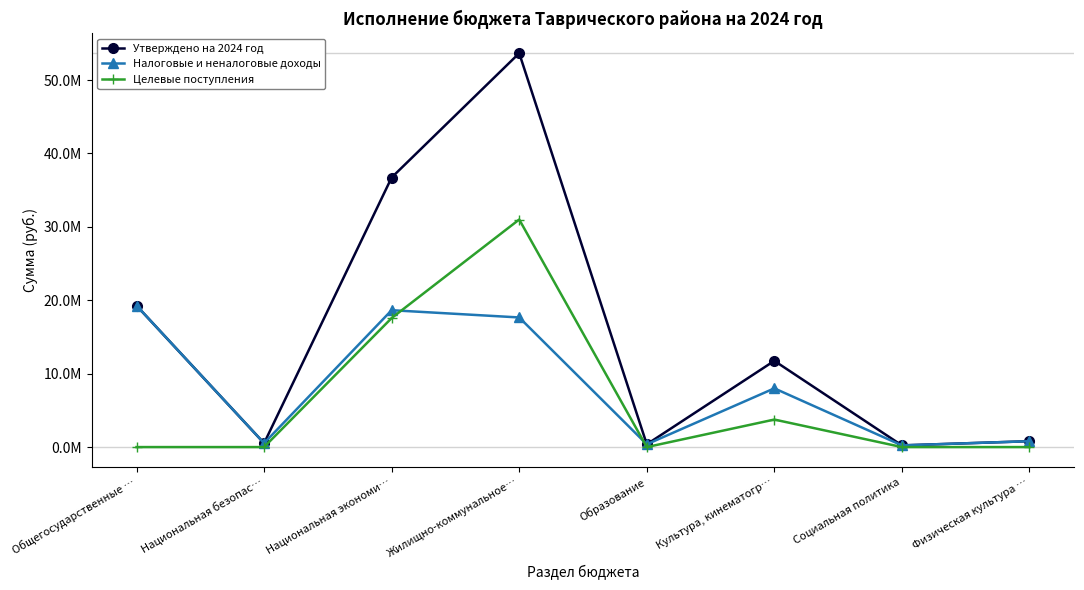

What is the label of the 5th point from the left?

Образование